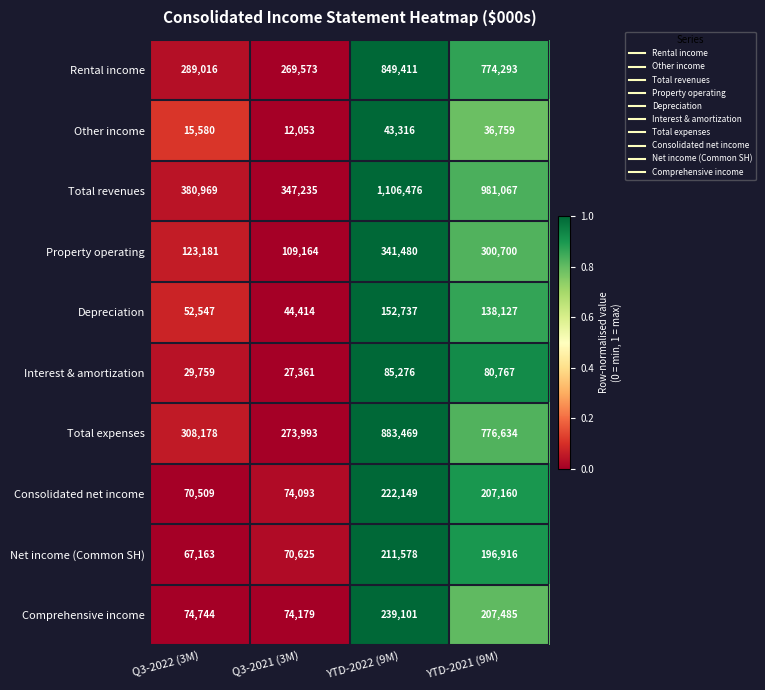

At which category does the chart reach its minimum across all series?

Q3-2021 (3M)